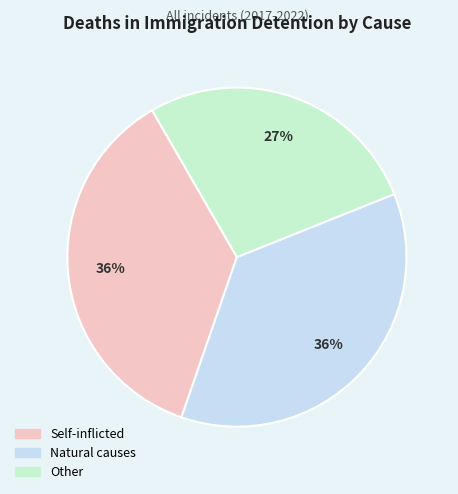

To the nearest percent, what is the difference between the Self-inflicted and Other slice percentages?

9%